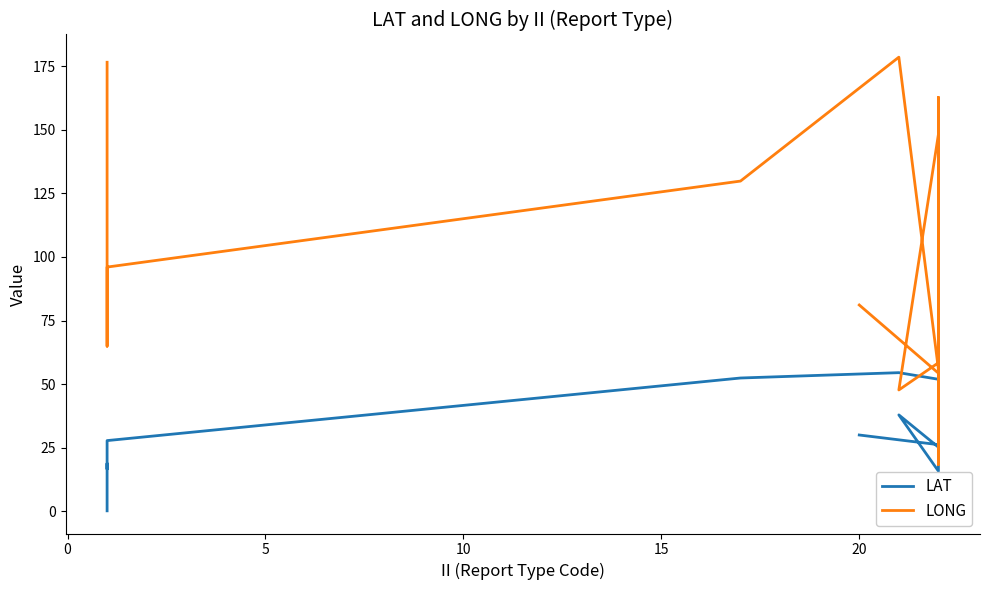

Reading left to right, what are all the values shown in this chart?

LAT: 0.2	18.6	18.8	16.6	27.8	52.4	54.5	51.9	15.8	37.9	25.2	26.1	31.8	33.9	25.1	26.0	26.2	30.0
LONG: 176.5	145.2	64.9	80.1	96.0	129.8	178.5	55.8	148.2	47.7	58.4	117.9	115.6	18.4	162.7	53.5	54.3	81.1